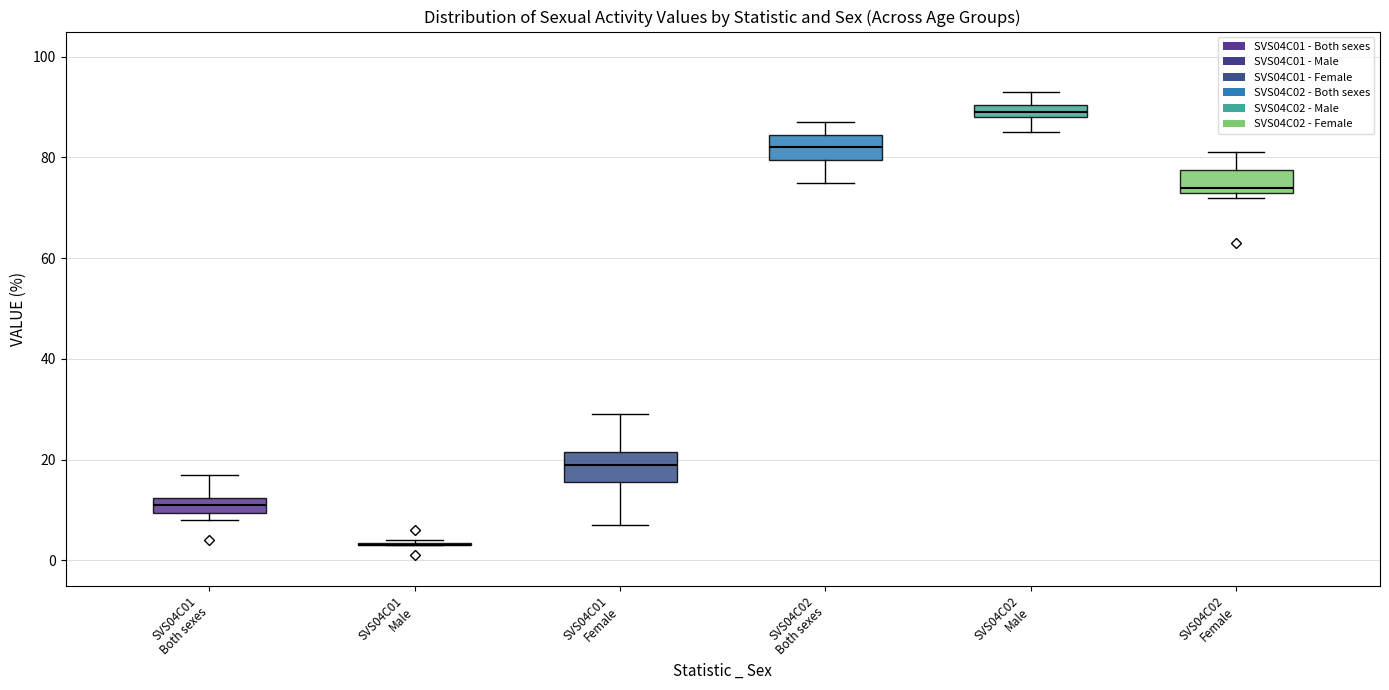

Where does the median line of the box for SVS04C01 Female sit on the y-axis? The values are not printed on the chart, so give them approximately, as read against the axis.

20